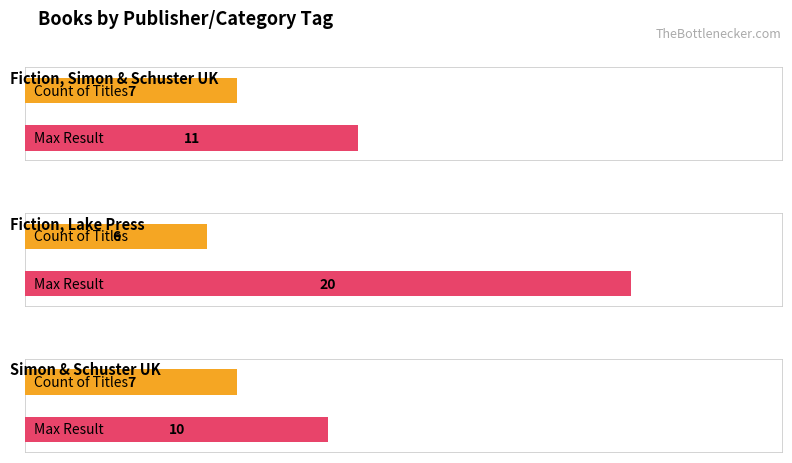

What is the label of the 1st bar from the left?

Fiction, Simon & Schuster UK